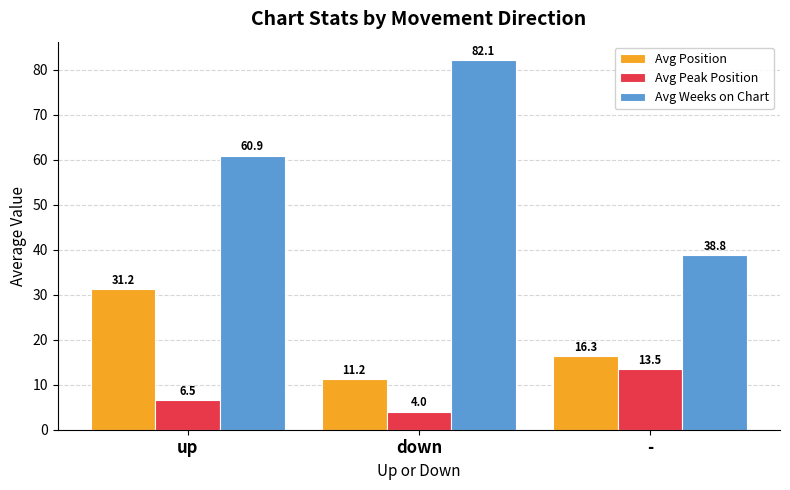

What are all the series names shown in the legend?

Avg Position, Avg Peak Position, Avg Weeks on Chart